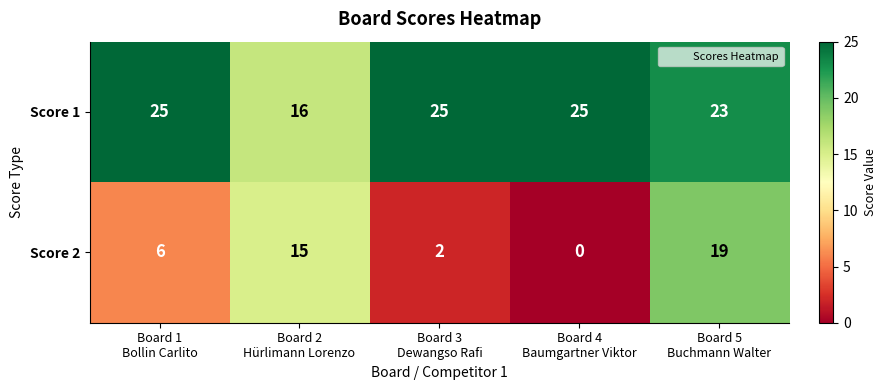

Rank the series by their average value, from lowest to highest.

Score 2, Score 1